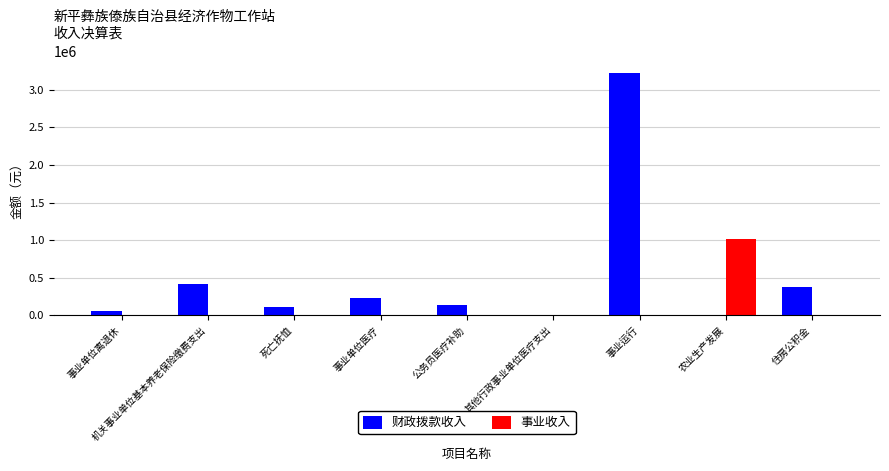

The value of 事业收入 at 机关事业单位基本养老保险缴费支出 is 0.0. True or false?

True